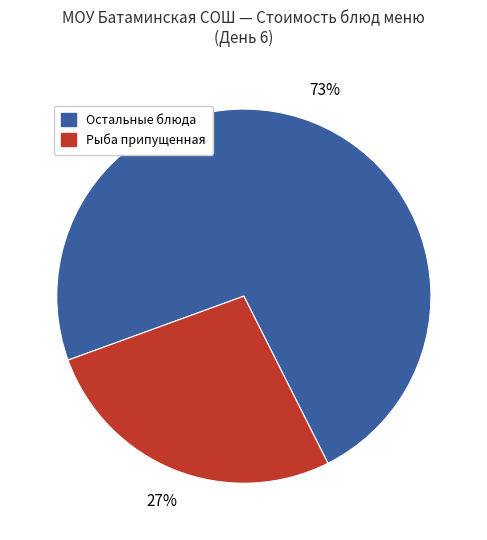

Is there any slice that represents more than half of the pie?

Yes